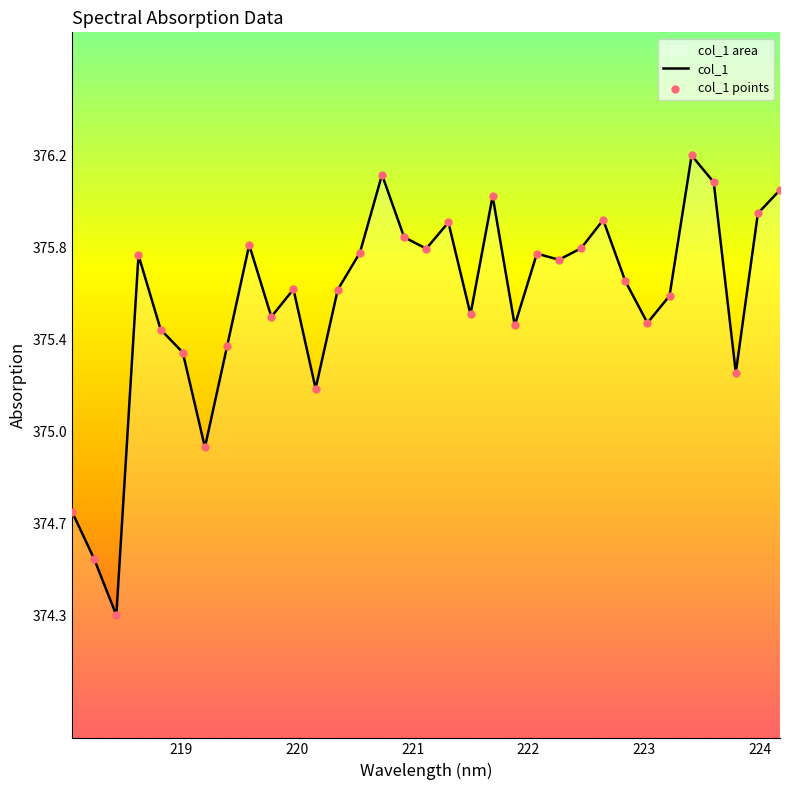

Which series contains the lowest Y value?

col_1